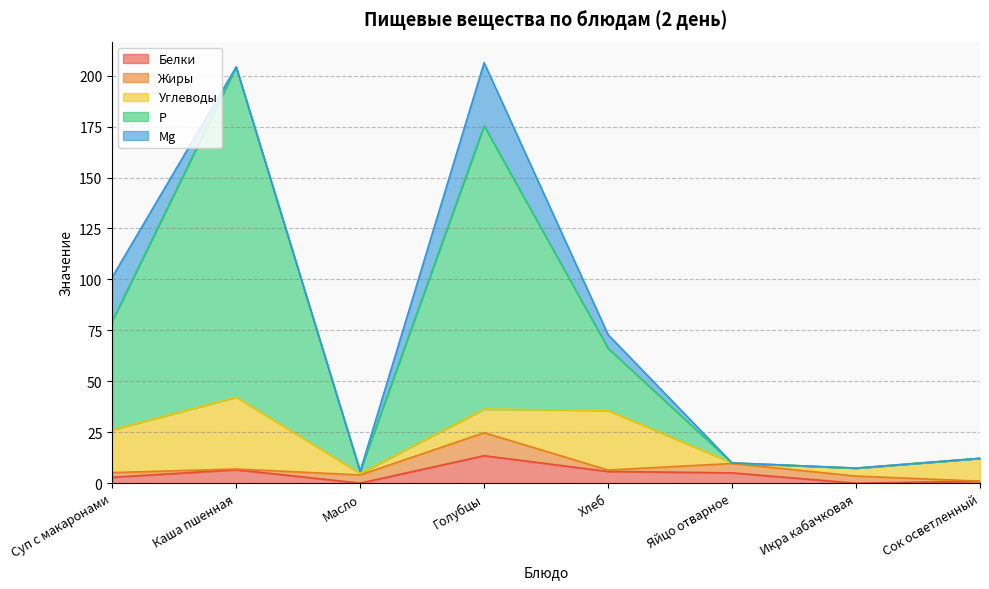

True or false: Р has more than 2 interior local peaks.

False